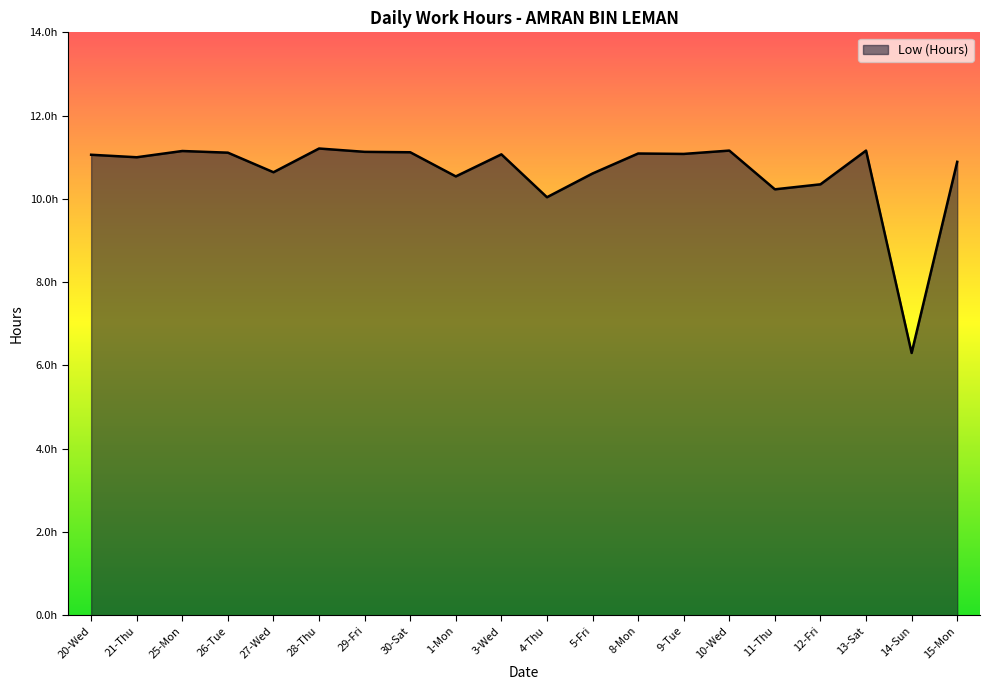

Which category has the highest value across all series?

28-Thu